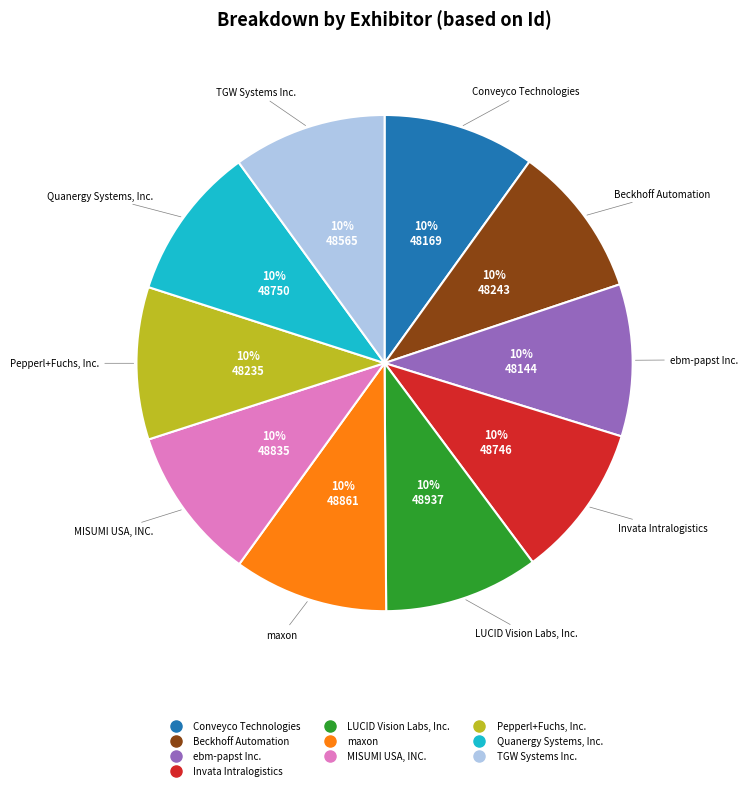

To the nearest percent, what is the combined percentage of Quanergy Systems, Inc. and maxon?

20%